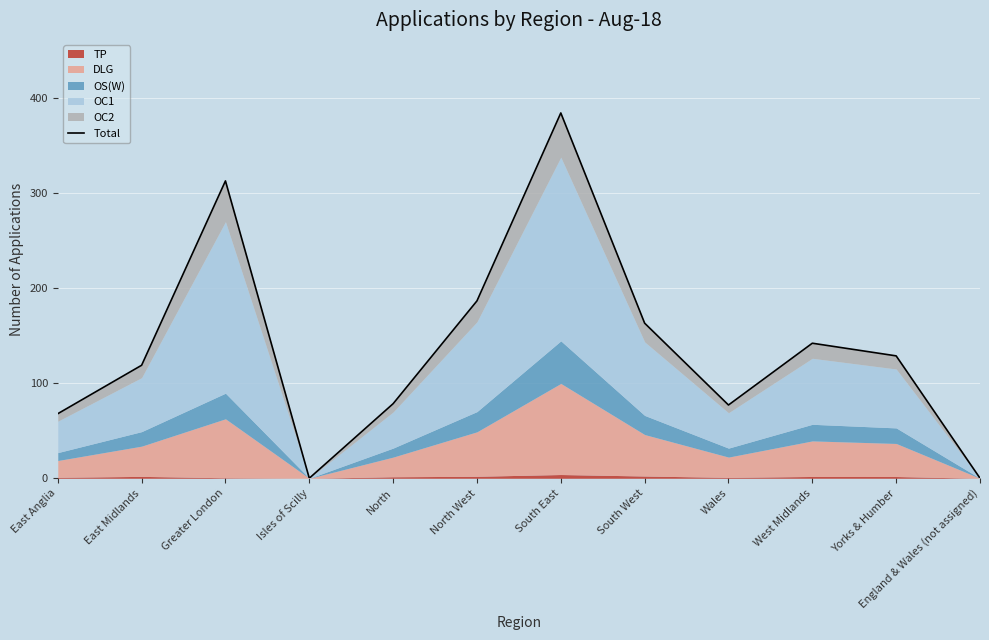

True or false: the data shows 163.1 at South West.

True